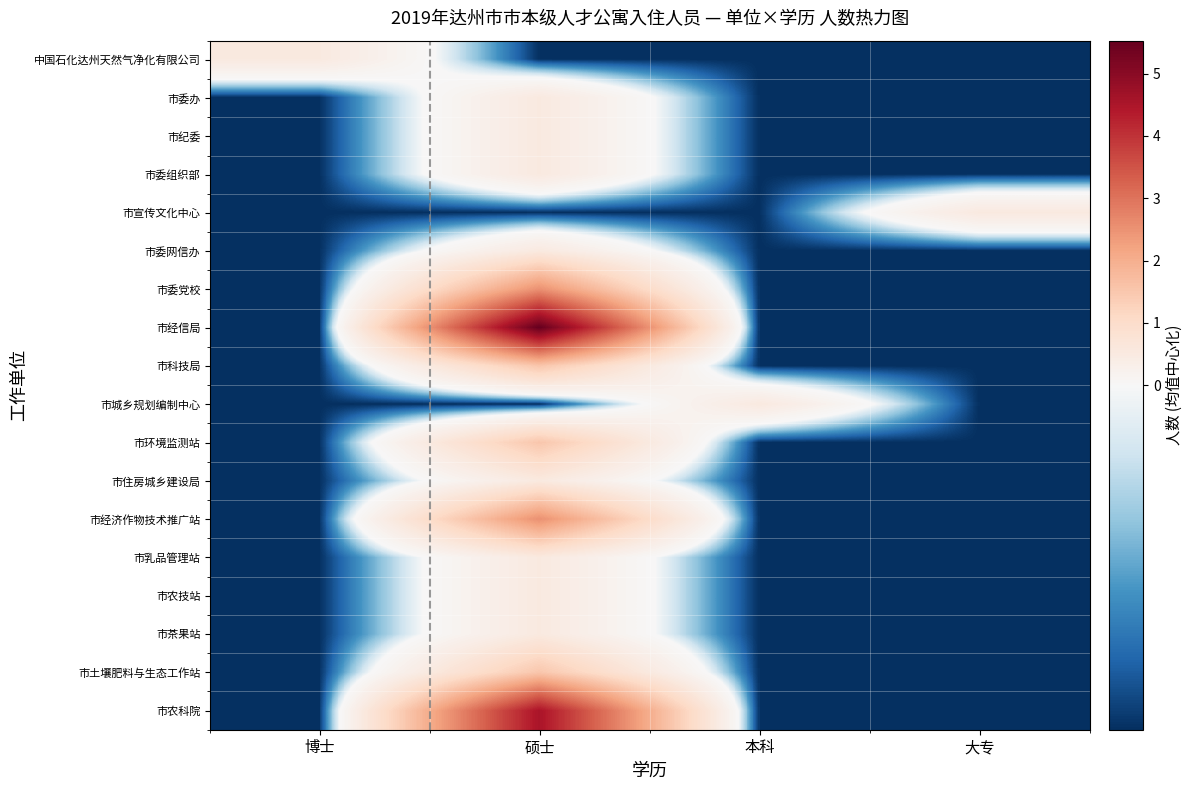

At how many categories does at least one series exceed 2?

1